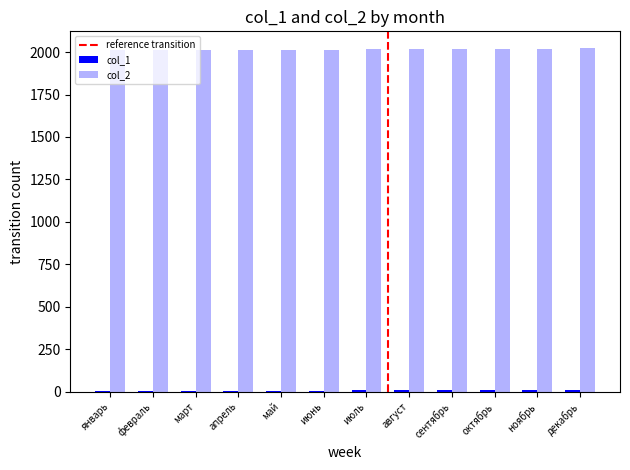

How many categories are shown in the chart?

12